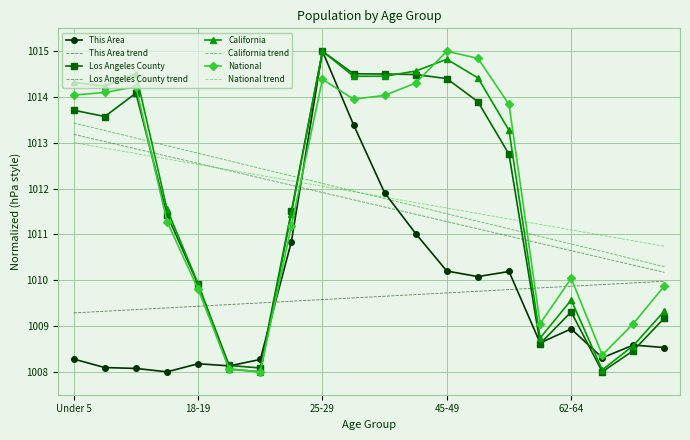

True or false: California trend and National cross at least once.

True